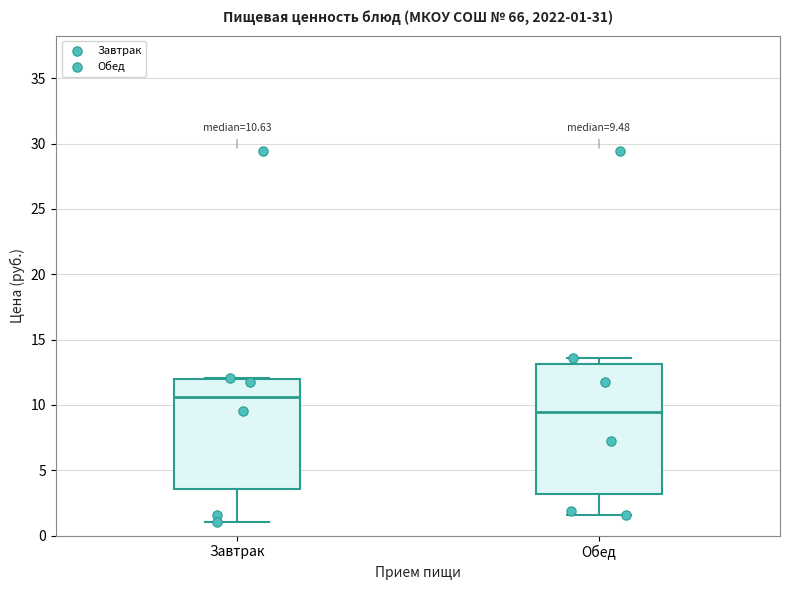

Which box has the lowest median line?

Обед